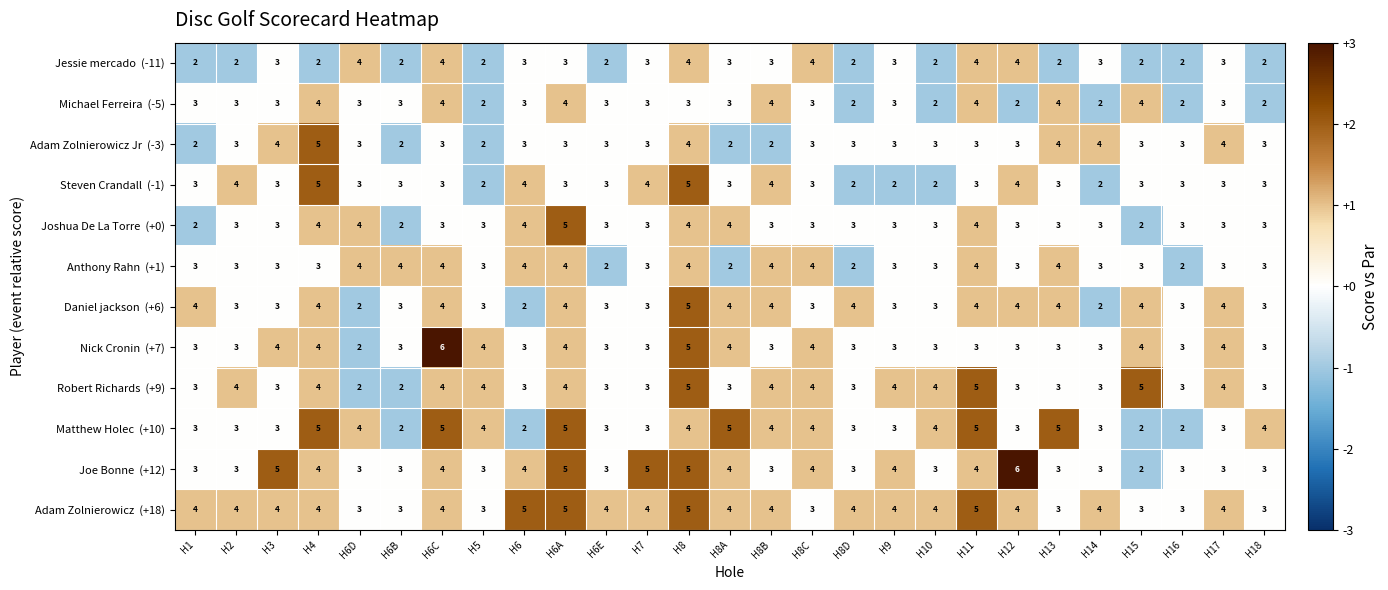

Count the number of data series in this chart.

12